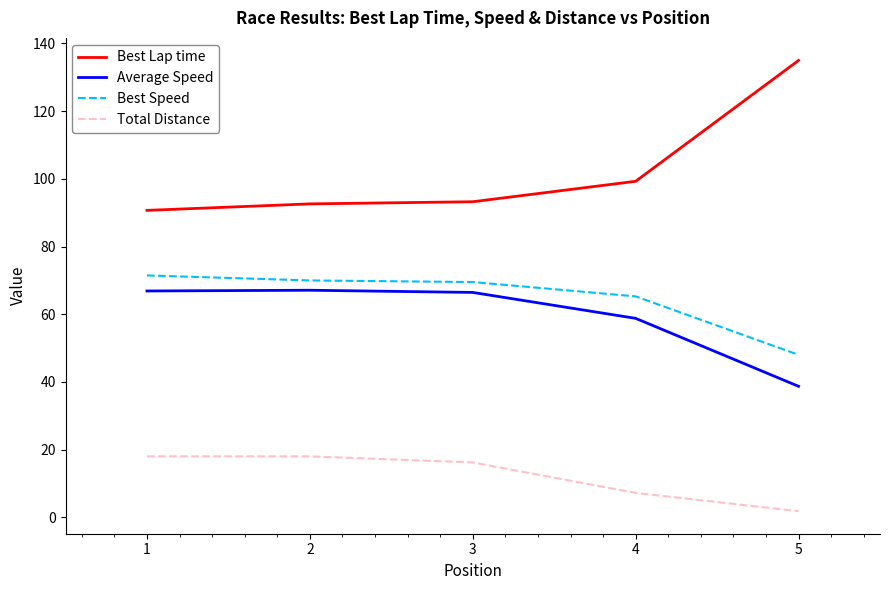

The Average Speed series shows 34.2 at 4. True or false?

False